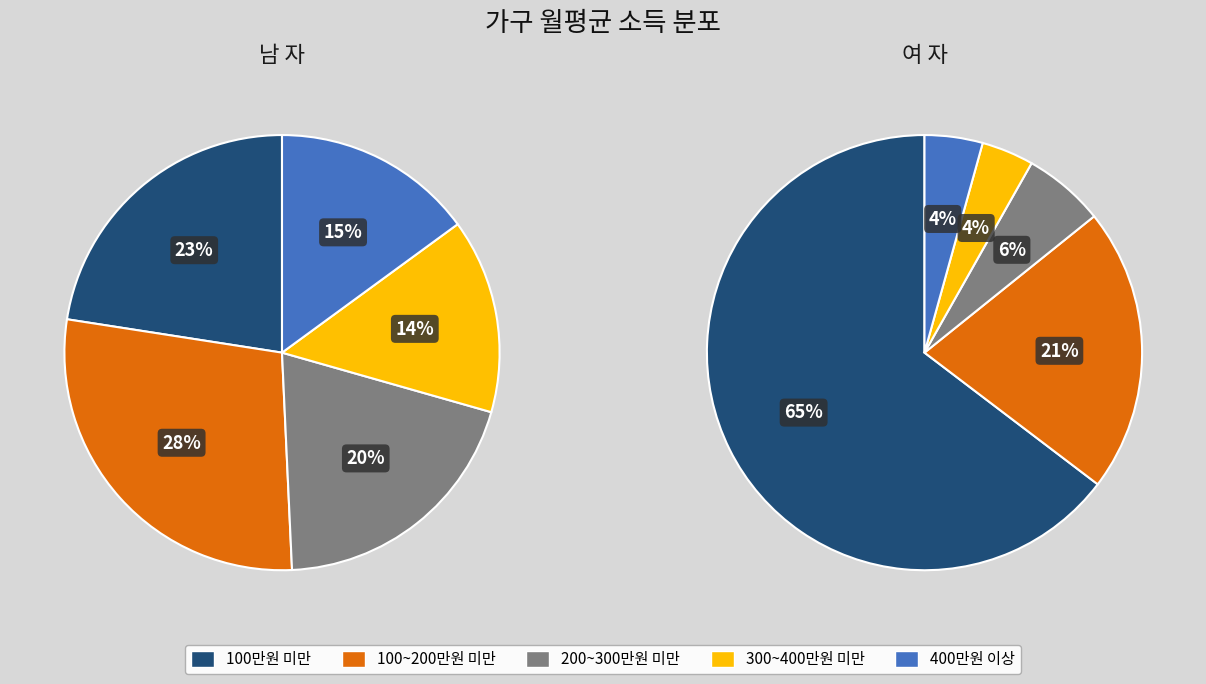

Is it true that 500~600만원 미만 is 0% of the pie?

True